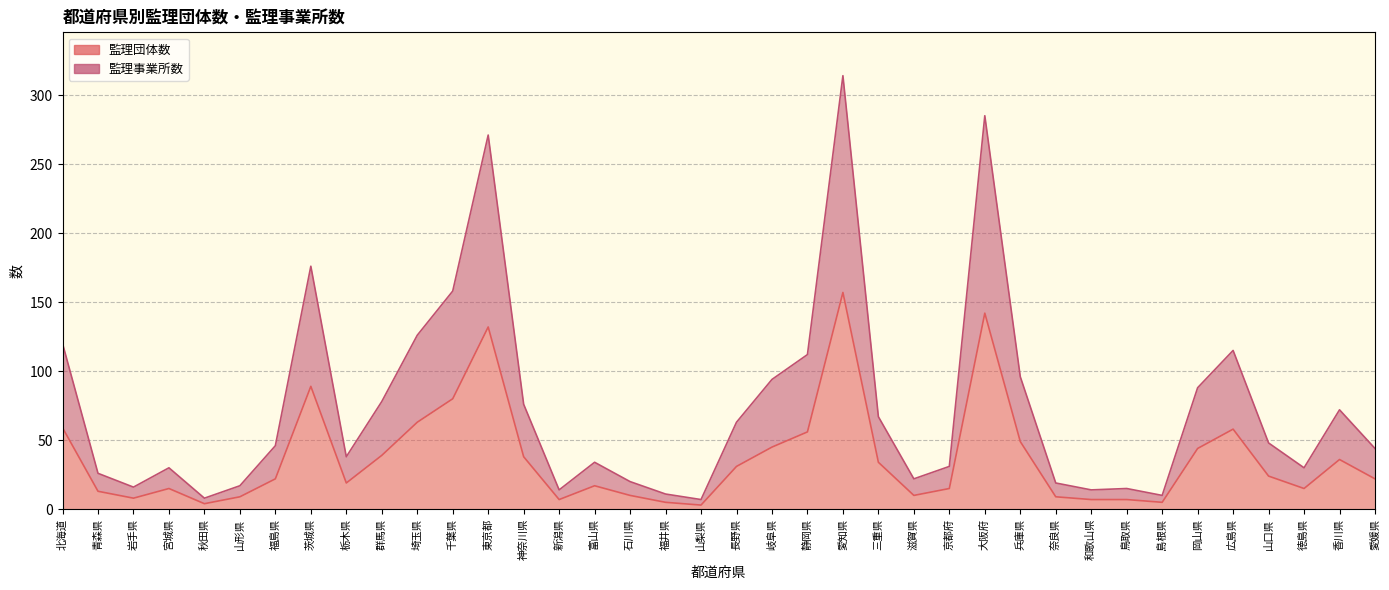

Where is 監理団体数 nearest to the value 80?

千葉県